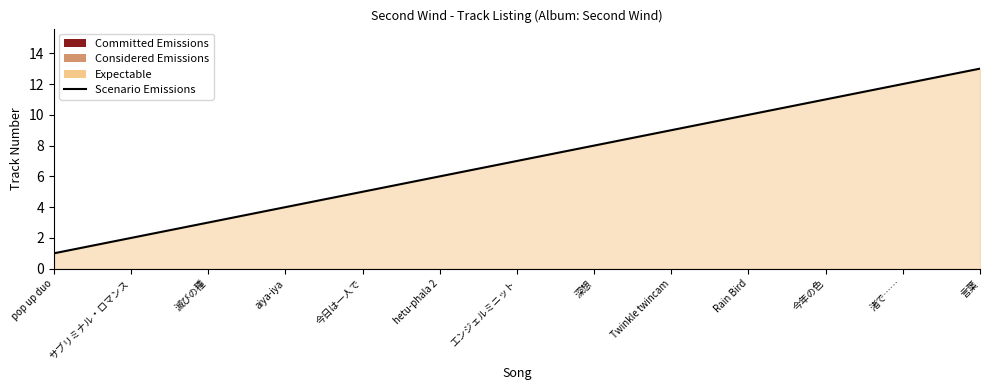

Does the chart display data point markers on the line(s)?

No